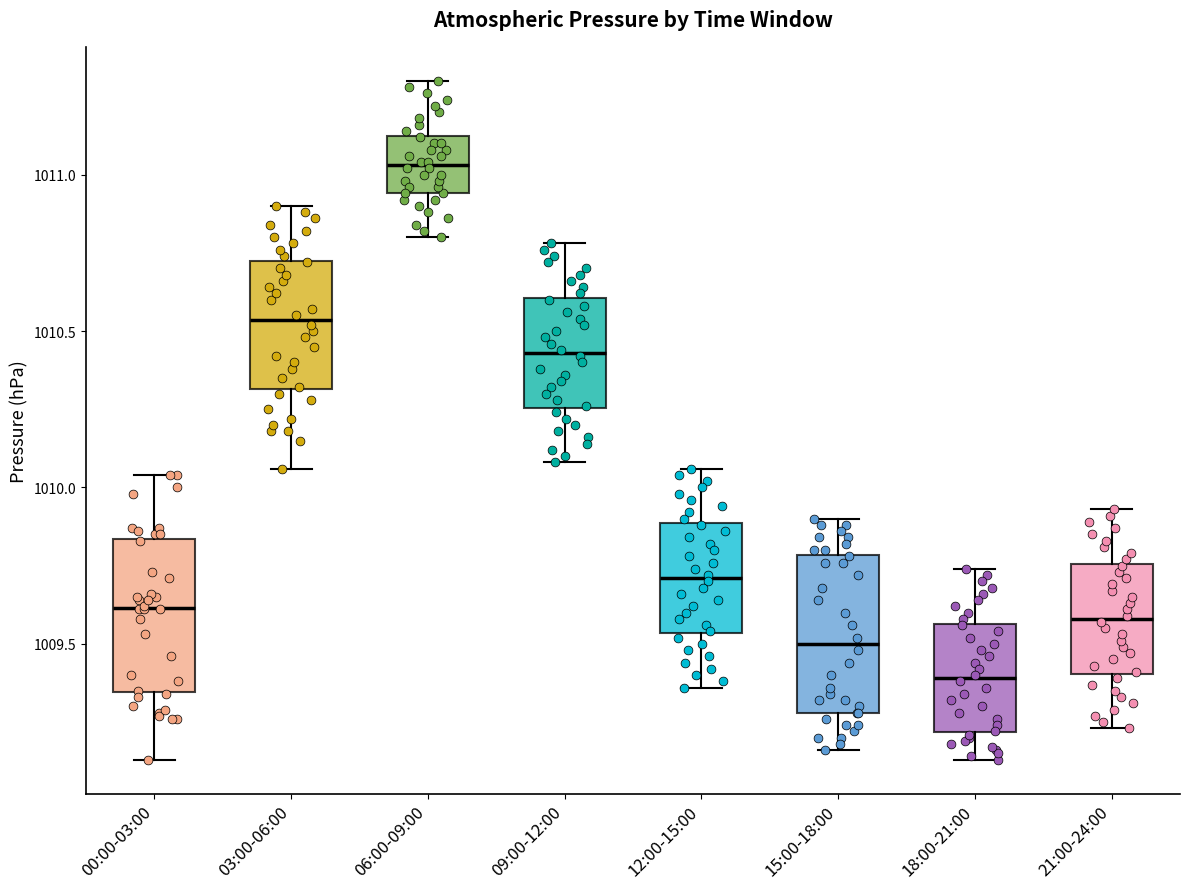

Reading left to right, transcribe this box plot: for each box, give where its median line is, the range the box spans, and where its two whiskers end, as read against the y-axis. The values are not printed on the chart, so give them approximately, as read against the axis.

00:00-03:00: median 1009.60, box 1009.35 to 1009.85, whiskers 1009.15 to 1010.05
03:00-06:00: median 1010.55, box 1010.30 to 1010.75, whiskers 1010.05 to 1010.90
06:00-09:00: median 1011.05, box 1010.95 to 1011.15, whiskers 1010.80 to 1011.30
09:00-12:00: median 1010.45, box 1010.25 to 1010.60, whiskers 1010.10 to 1010.80
12:00-15:00: median 1009.70, box 1009.55 to 1009.90, whiskers 1009.35 to 1010.05
15:00-18:00: median 1009.50, box 1009.30 to 1009.80, whiskers 1009.15 to 1009.90
18:00-21:00: median 1009.40, box 1009.20 to 1009.55, whiskers 1009.15 to 1009.75
21:00-24:00: median 1009.60, box 1009.40 to 1009.75, whiskers 1009.25 to 1009.95